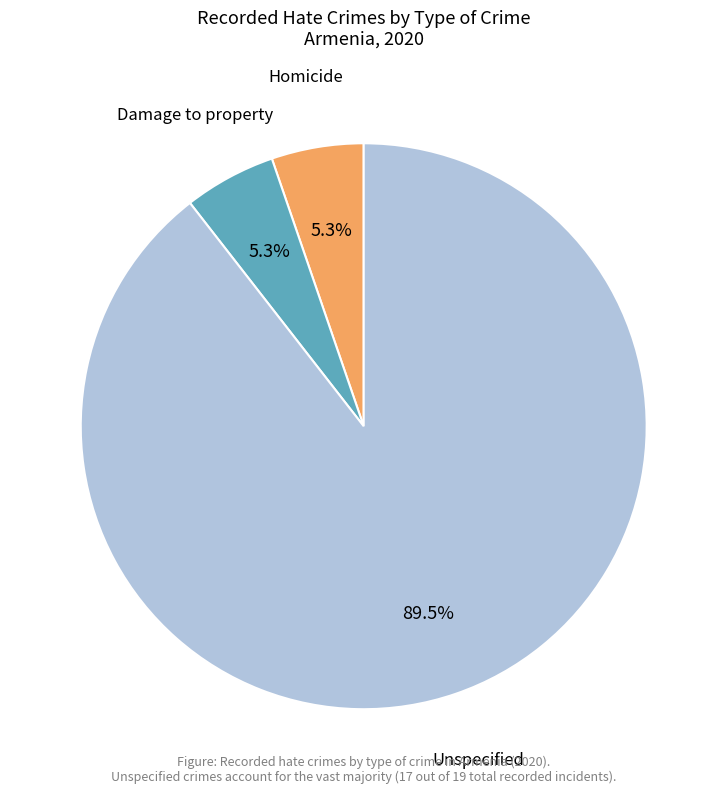

Does any single category account for the majority?

Yes